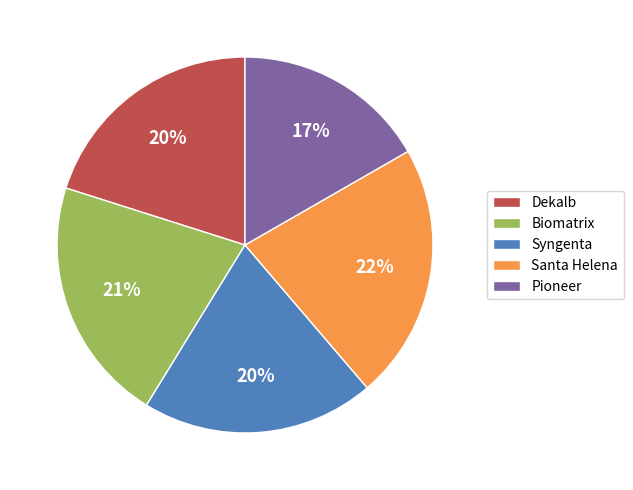

How many slices are in this pie chart?

5